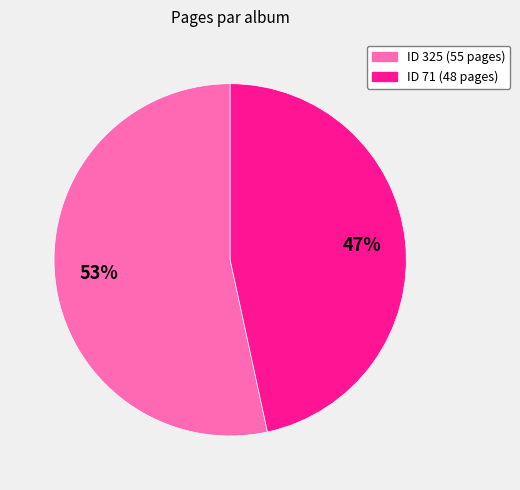

Does any single category account for the majority?

Yes